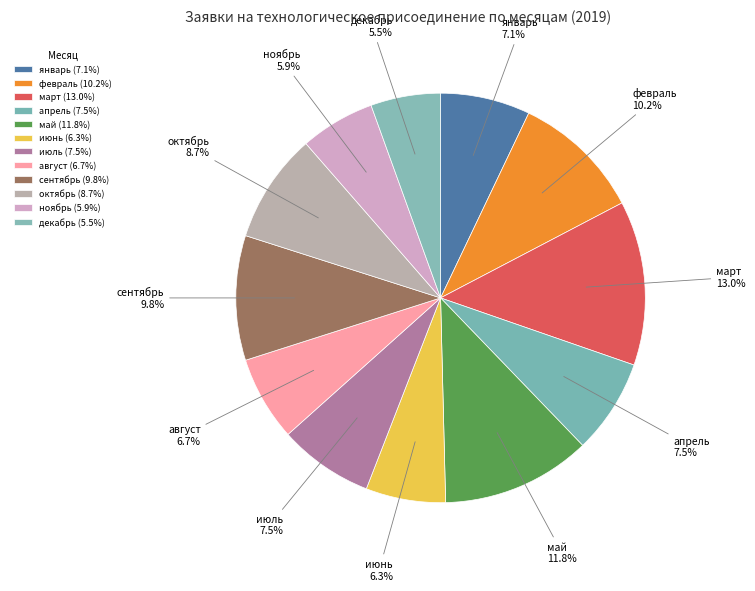

Which slice is the largest?

март